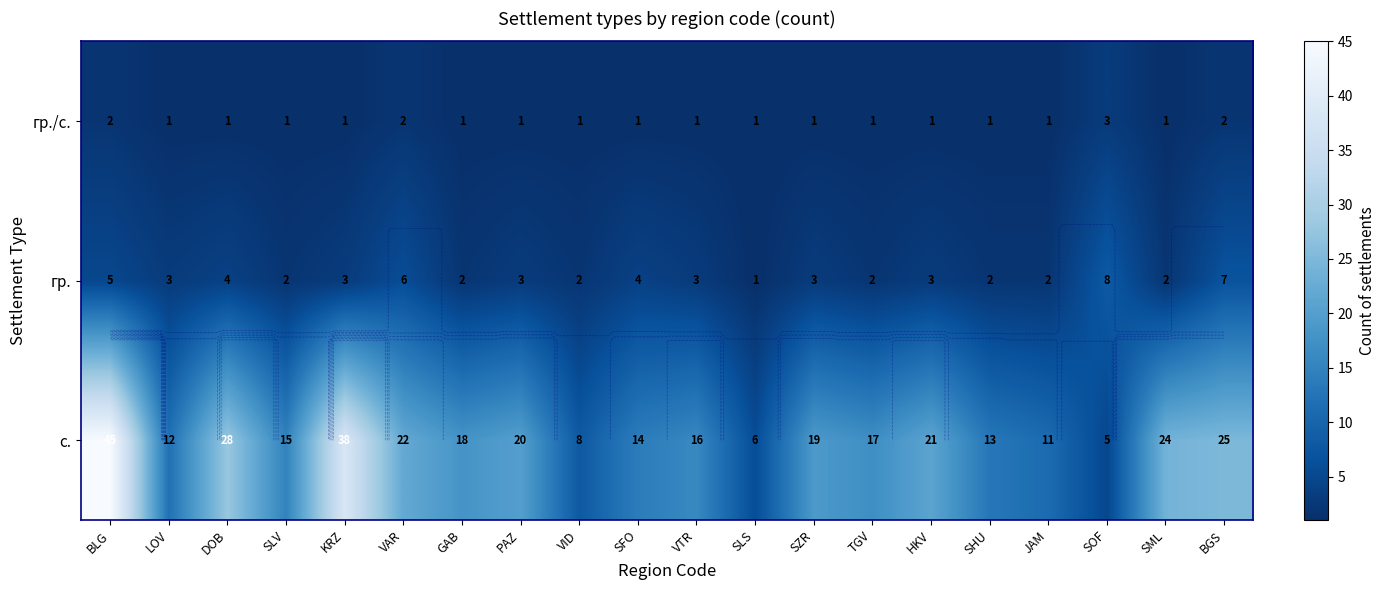

True or false: с. has a value of 38 at KRZ.

True